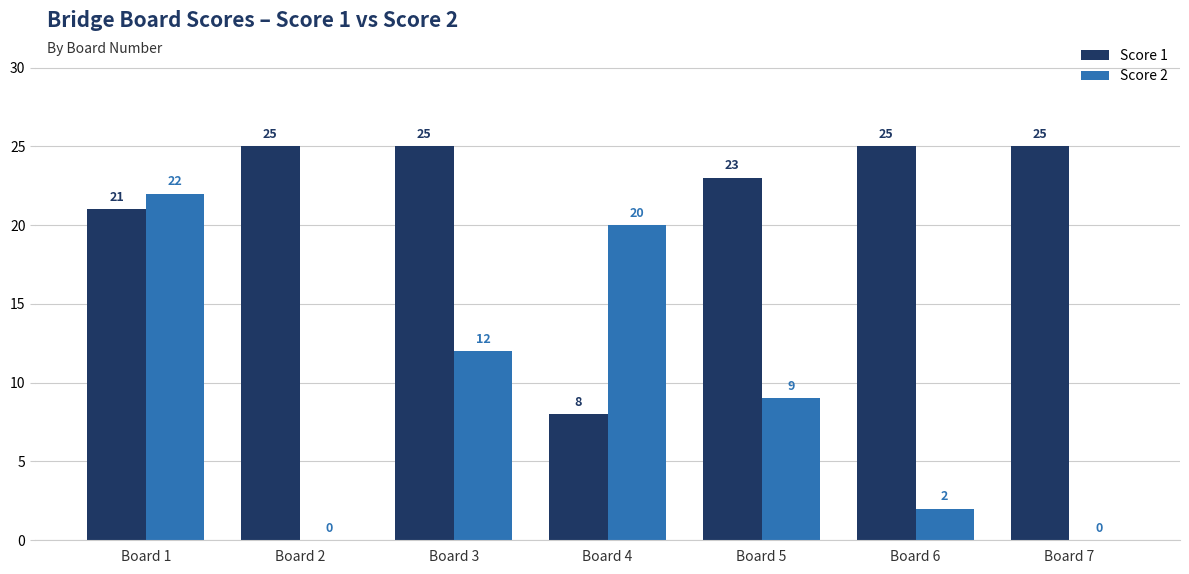

What is the sum of the Score 2 values at Board 5 and Board 7?

9